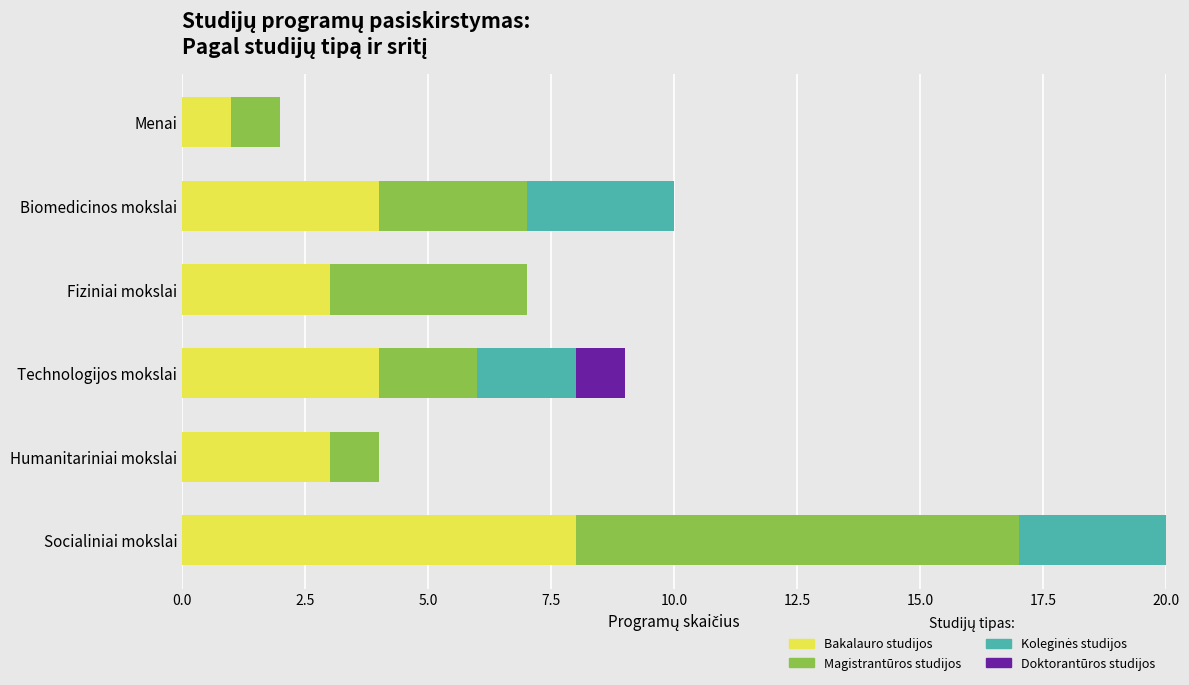

At which category is the sum across all series the highest?

Socialiniai mokslai